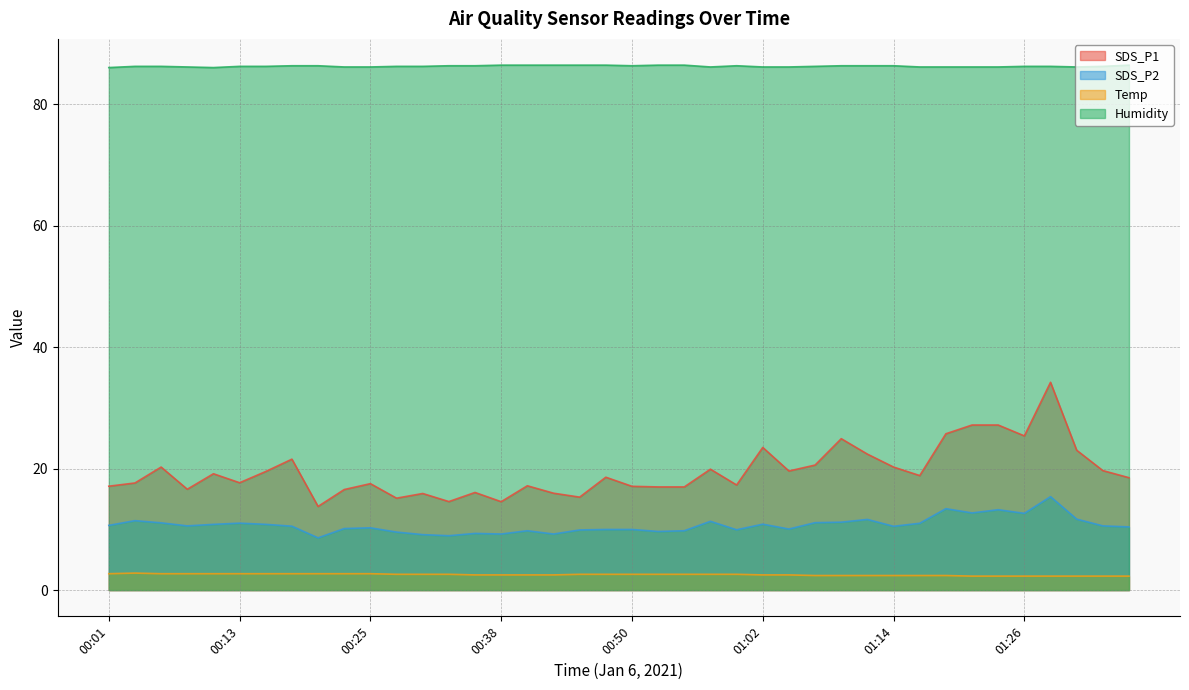

What is the difference between the maximum and second lowest values in the SDS_P1 series?

19.7